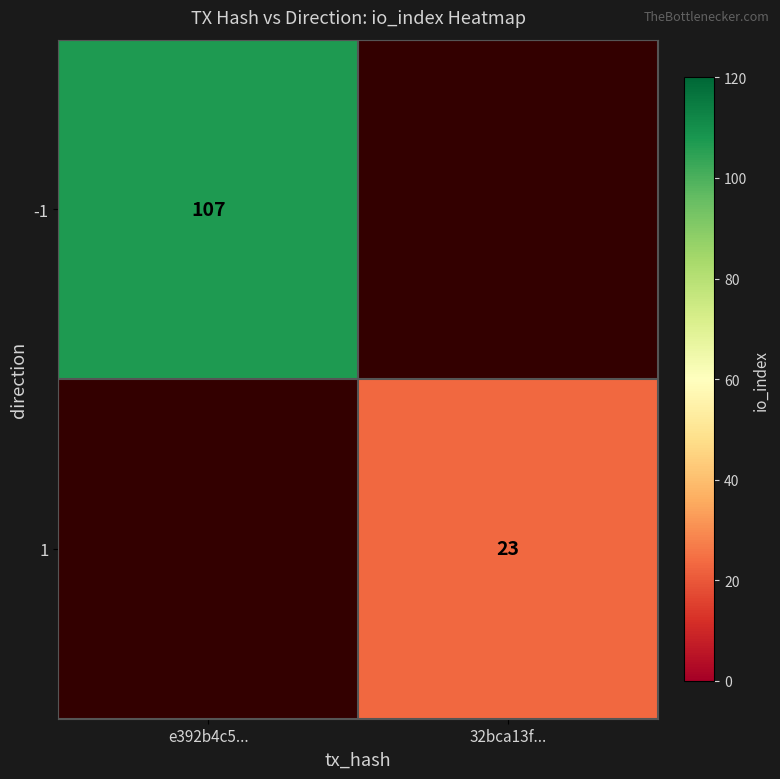

What is the minimum value shown in the chart?

23.0